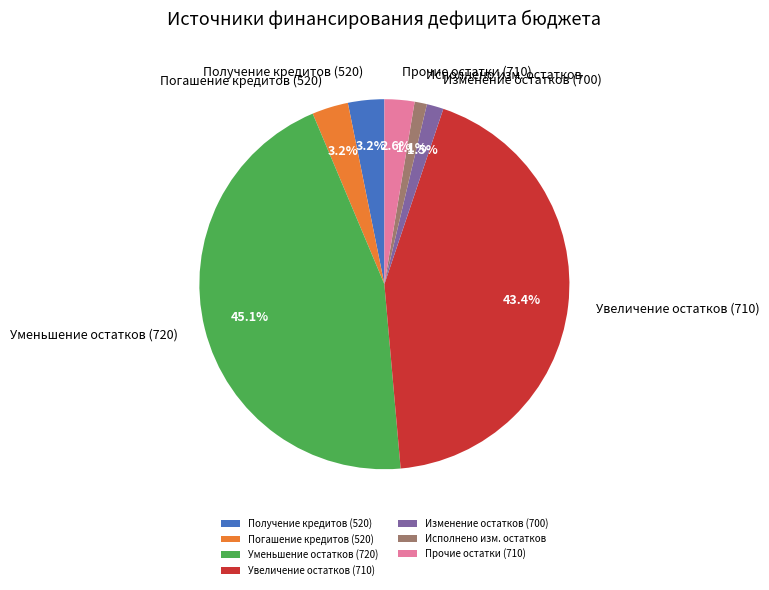

How many segments does this pie chart have?

7